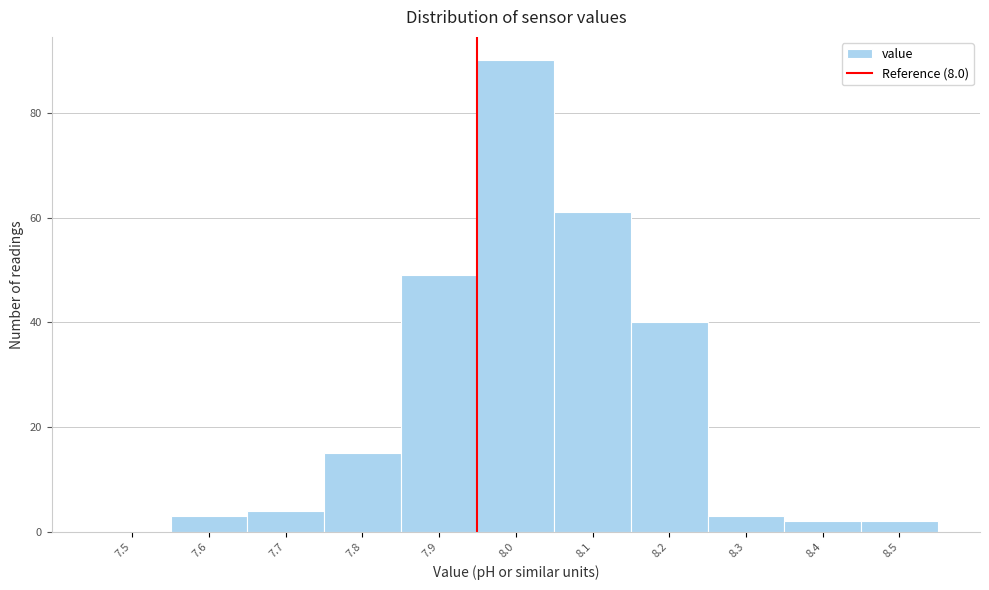

Reading right to left, extract all data points from this chart.

8.5=2	8.4=2	8.3=3	8.2=40	8.1=61	8.0=90	7.9=49	7.8=15	7.7=4	7.6=3	7.5=0